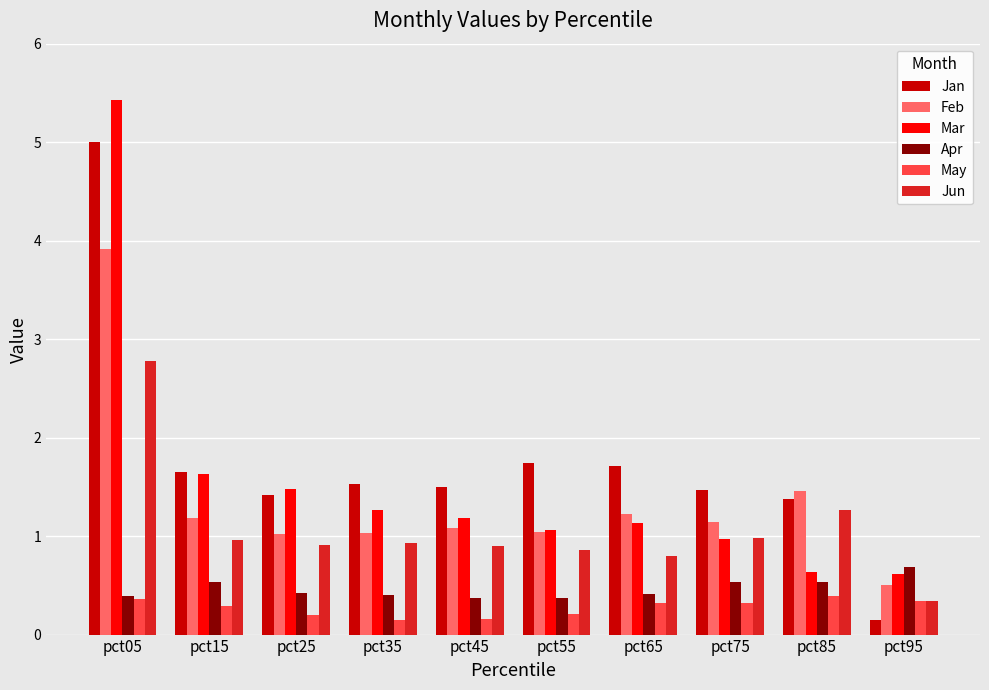

Count the Apr values in the range 0 to 1.

10